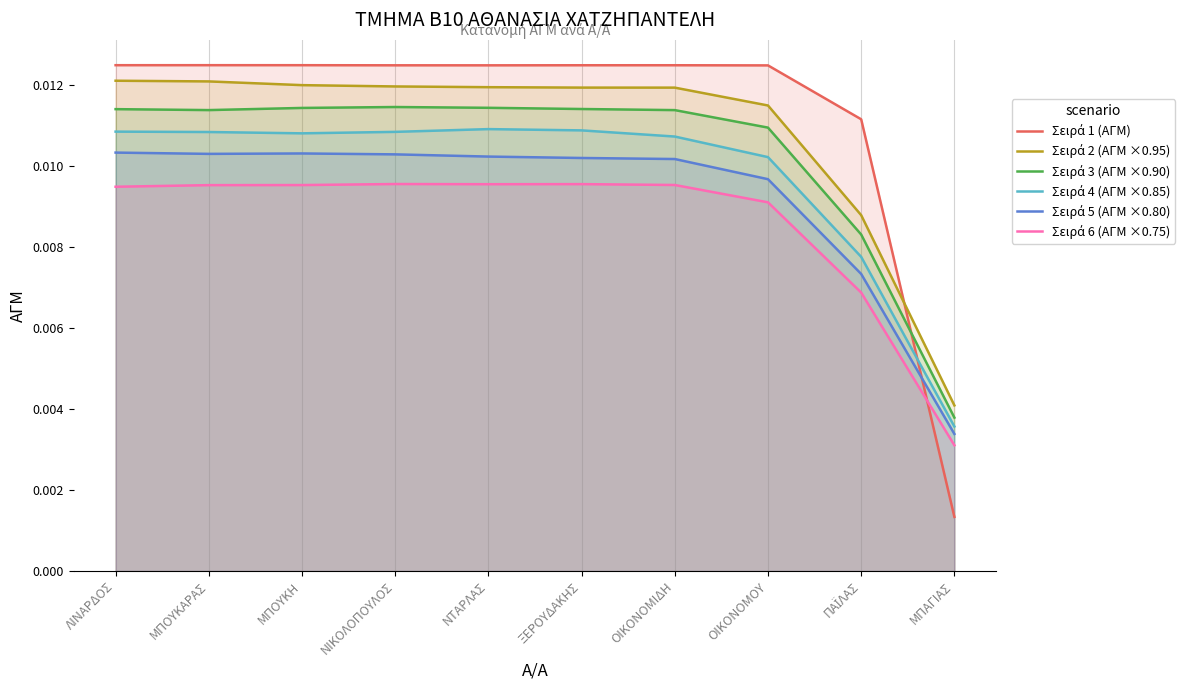

Reading left to right, what are all the values shown in this chart?

Σειρά 1 (ΑΓΜ): ΛΙΝΑΡΔΟΣ=0.0	ΜΠΟΥΚΑΡΑΣ=0.0	ΜΠΟΥΚΗ=0.0	ΝΙΚΟΛΟΠΟΥΛΟΣ=0.0	ΝΤΑΡΛΑΣ=0.0	ΞΕΡΟΥΔΑΚΗΣ=0.0	ΟΙΚΟΝΟΜΙΔΗ=0.0	ΟΙΚΟΝΟΜΟΥ=0.0	ΠΑΪΛΑΣ=0.0	ΜΠΑΓΙΑΣ=0.0
Σειρά 2 (ΑΓΜ ×0.95): ΛΙΝΑΡΔΟΣ=0.0	ΜΠΟΥΚΑΡΑΣ=0.0	ΜΠΟΥΚΗ=0.0	ΝΙΚΟΛΟΠΟΥΛΟΣ=0.0	ΝΤΑΡΛΑΣ=0.0	ΞΕΡΟΥΔΑΚΗΣ=0.0	ΟΙΚΟΝΟΜΙΔΗ=0.0	ΟΙΚΟΝΟΜΟΥ=0.0	ΠΑΪΛΑΣ=0.0	ΜΠΑΓΙΑΣ=0.0
Σειρά 3 (ΑΓΜ ×0.90): ΛΙΝΑΡΔΟΣ=0.0	ΜΠΟΥΚΑΡΑΣ=0.0	ΜΠΟΥΚΗ=0.0	ΝΙΚΟΛΟΠΟΥΛΟΣ=0.0	ΝΤΑΡΛΑΣ=0.0	ΞΕΡΟΥΔΑΚΗΣ=0.0	ΟΙΚΟΝΟΜΙΔΗ=0.0	ΟΙΚΟΝΟΜΟΥ=0.0	ΠΑΪΛΑΣ=0.0	ΜΠΑΓΙΑΣ=0.0
Σειρά 4 (ΑΓΜ ×0.85): ΛΙΝΑΡΔΟΣ=0.0	ΜΠΟΥΚΑΡΑΣ=0.0	ΜΠΟΥΚΗ=0.0	ΝΙΚΟΛΟΠΟΥΛΟΣ=0.0	ΝΤΑΡΛΑΣ=0.0	ΞΕΡΟΥΔΑΚΗΣ=0.0	ΟΙΚΟΝΟΜΙΔΗ=0.0	ΟΙΚΟΝΟΜΟΥ=0.0	ΠΑΪΛΑΣ=0.0	ΜΠΑΓΙΑΣ=0.0
Σειρά 5 (ΑΓΜ ×0.80): ΛΙΝΑΡΔΟΣ=0.0	ΜΠΟΥΚΑΡΑΣ=0.0	ΜΠΟΥΚΗ=0.0	ΝΙΚΟΛΟΠΟΥΛΟΣ=0.0	ΝΤΑΡΛΑΣ=0.0	ΞΕΡΟΥΔΑΚΗΣ=0.0	ΟΙΚΟΝΟΜΙΔΗ=0.0	ΟΙΚΟΝΟΜΟΥ=0.0	ΠΑΪΛΑΣ=0.0	ΜΠΑΓΙΑΣ=0.0
Σειρά 6 (ΑΓΜ ×0.75): ΛΙΝΑΡΔΟΣ=0.0	ΜΠΟΥΚΑΡΑΣ=0.0	ΜΠΟΥΚΗ=0.0	ΝΙΚΟΛΟΠΟΥΛΟΣ=0.0	ΝΤΑΡΛΑΣ=0.0	ΞΕΡΟΥΔΑΚΗΣ=0.0	ΟΙΚΟΝΟΜΙΔΗ=0.0	ΟΙΚΟΝΟΜΟΥ=0.0	ΠΑΪΛΑΣ=0.0	ΜΠΑΓΙΑΣ=0.0